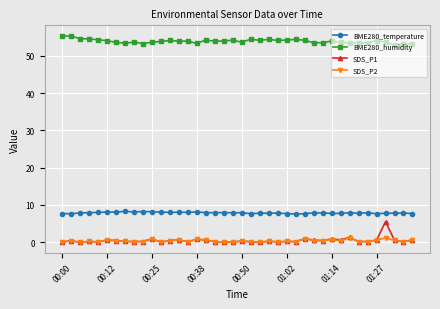

Which series has the largest range (max minus min)?

SDS_P1